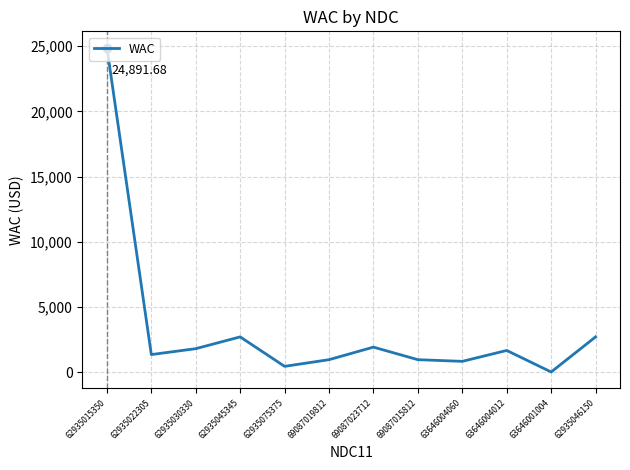

Between 69087015812 and 63646001004, which is larger?

69087015812